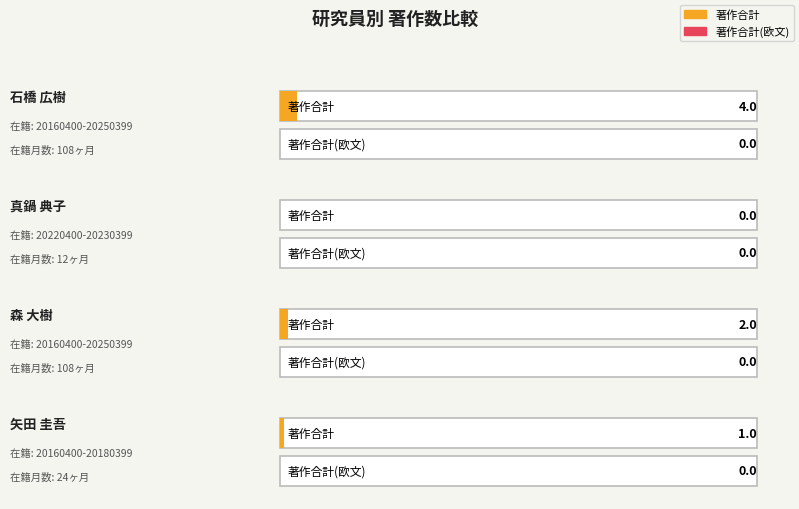

Rank the series by their maximum value, from highest to lowest.

著作合計, 著作合計(欧文)